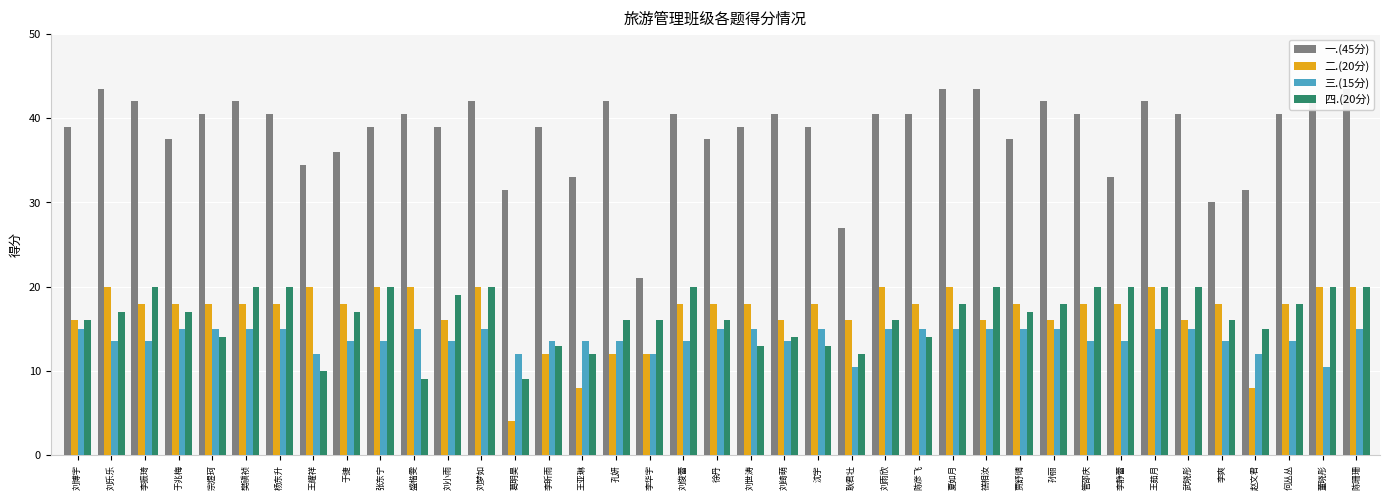

Is the value of 二.(20分) at 盛楷雯 greater than the value of 一.(45分) at 夏如月?

No